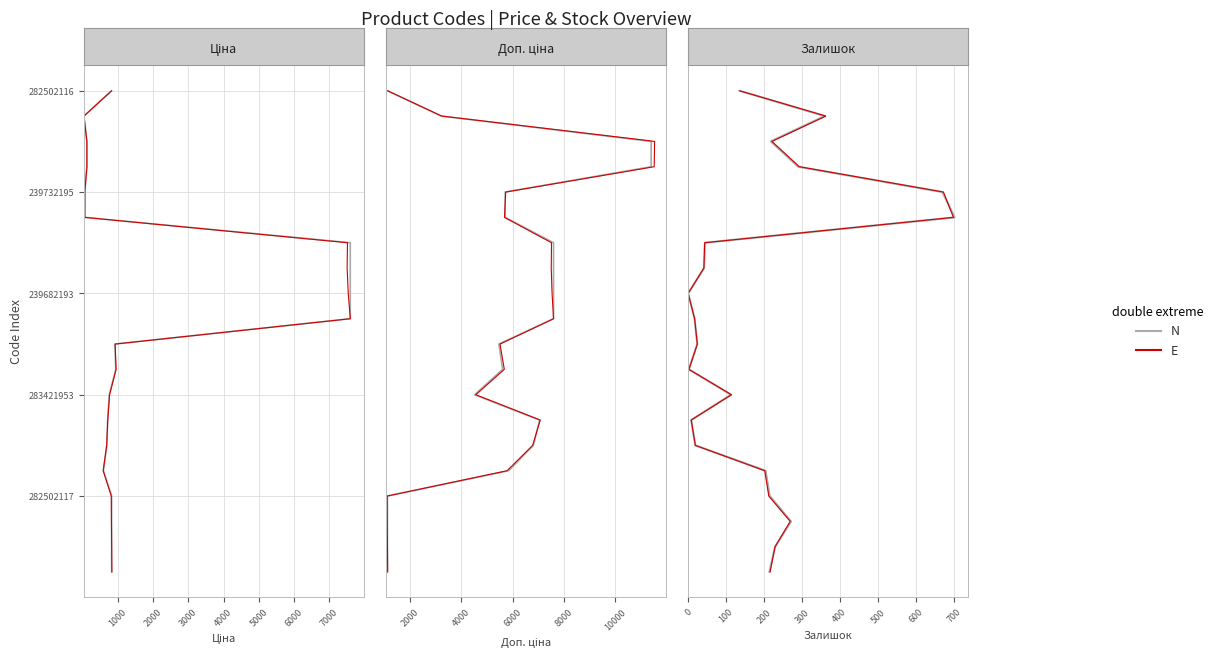

At how many categories does at least one series exceed 6?

13